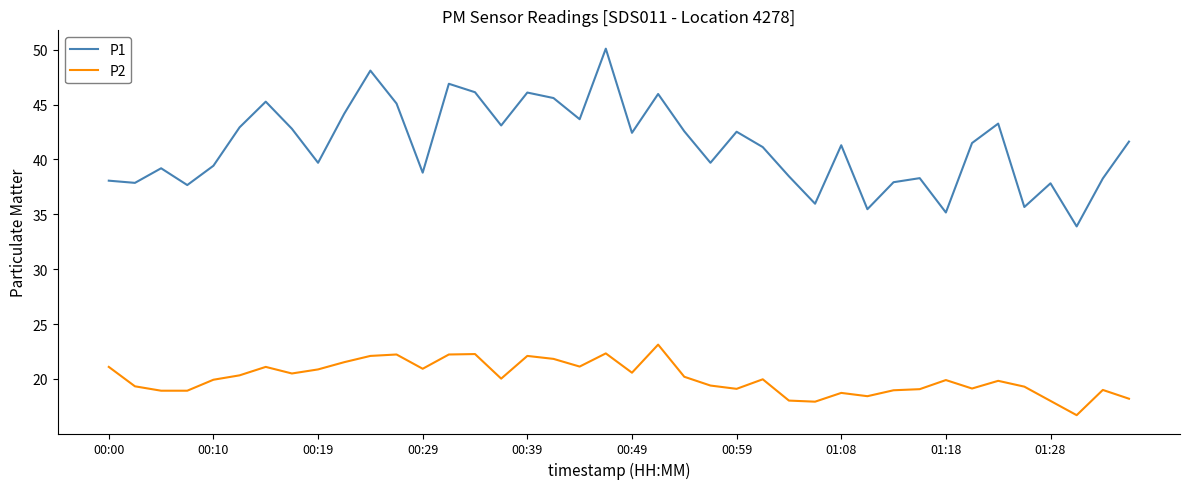

Which series has the largest range (max minus min)?

P1